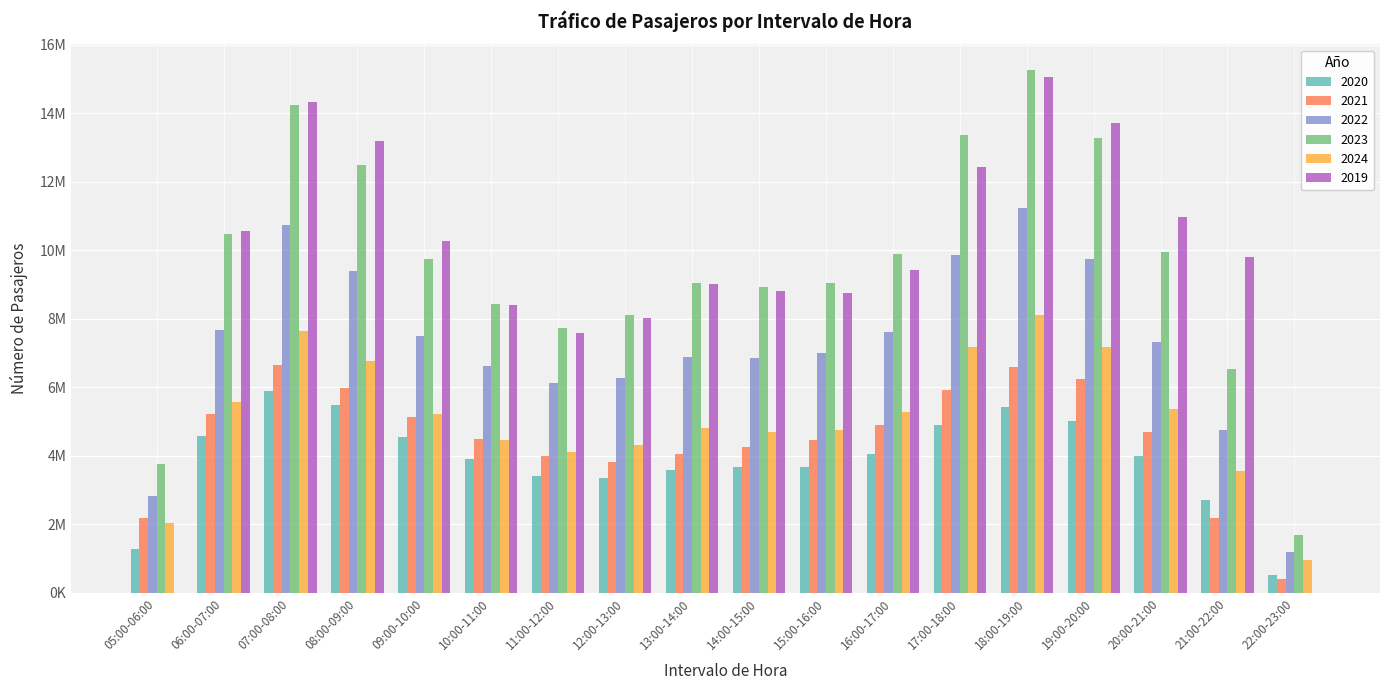

Are the bars horizontal?

No